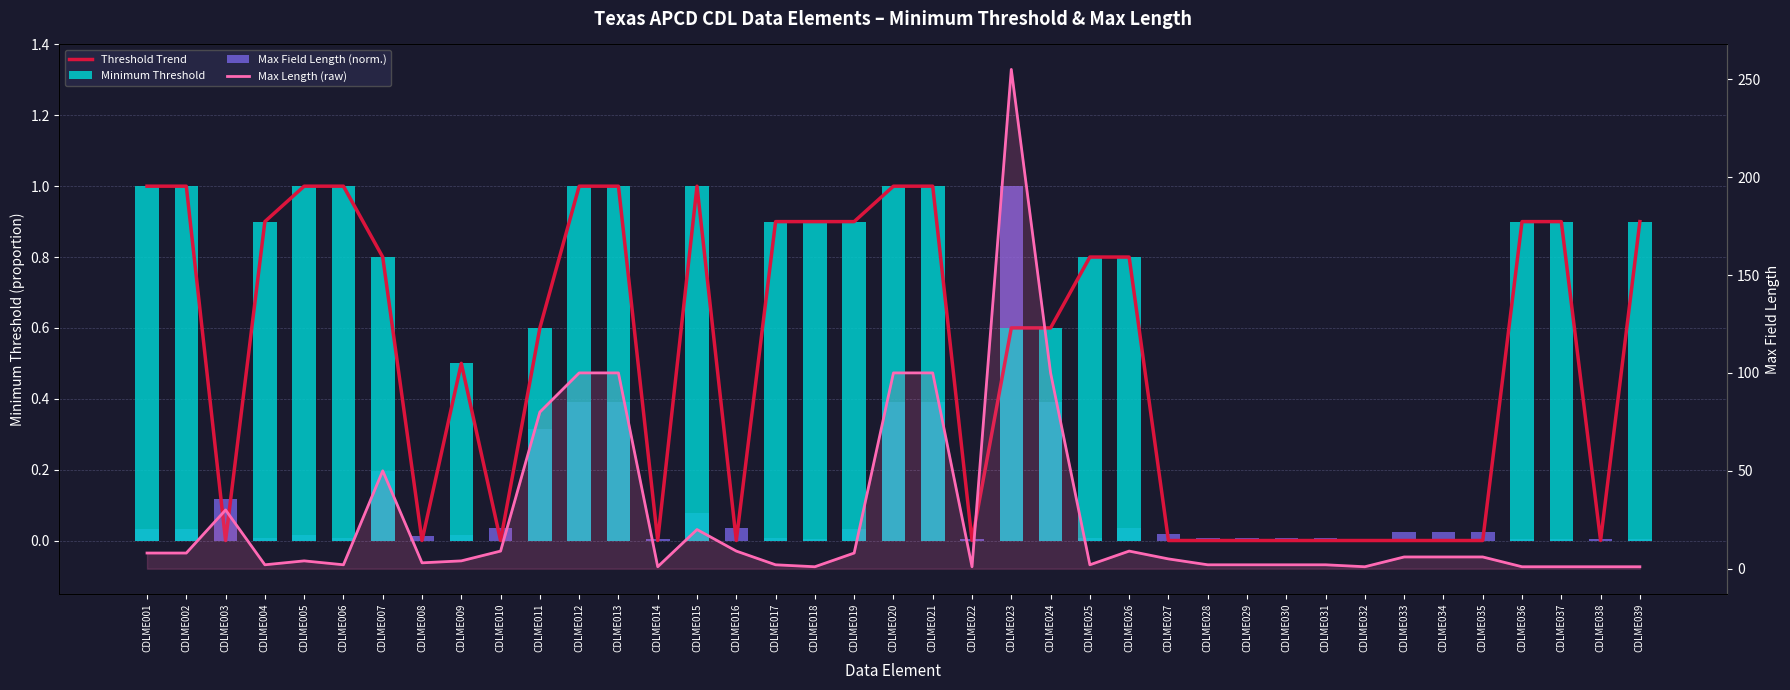

At how many categories does at least one series exceed 77?

7